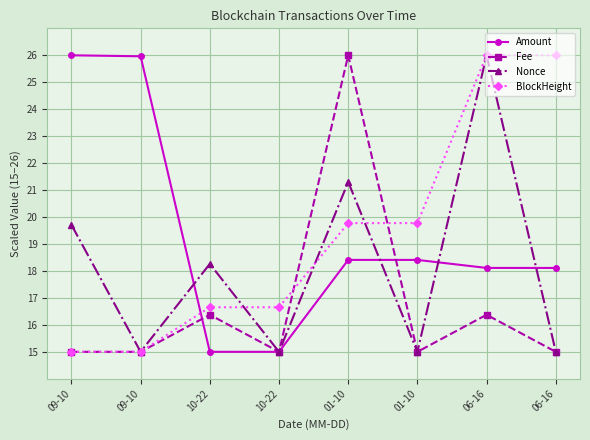

How many intersections are there between Fee and BlockHeight?

2